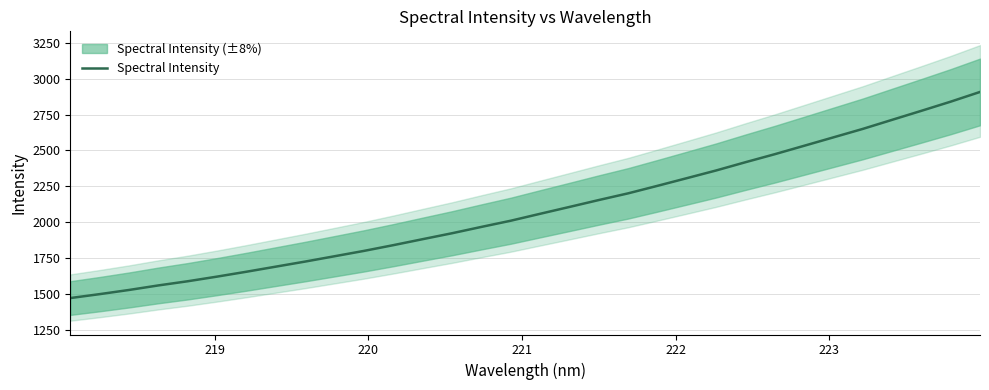

Does the chart have visible grid lines?

Yes